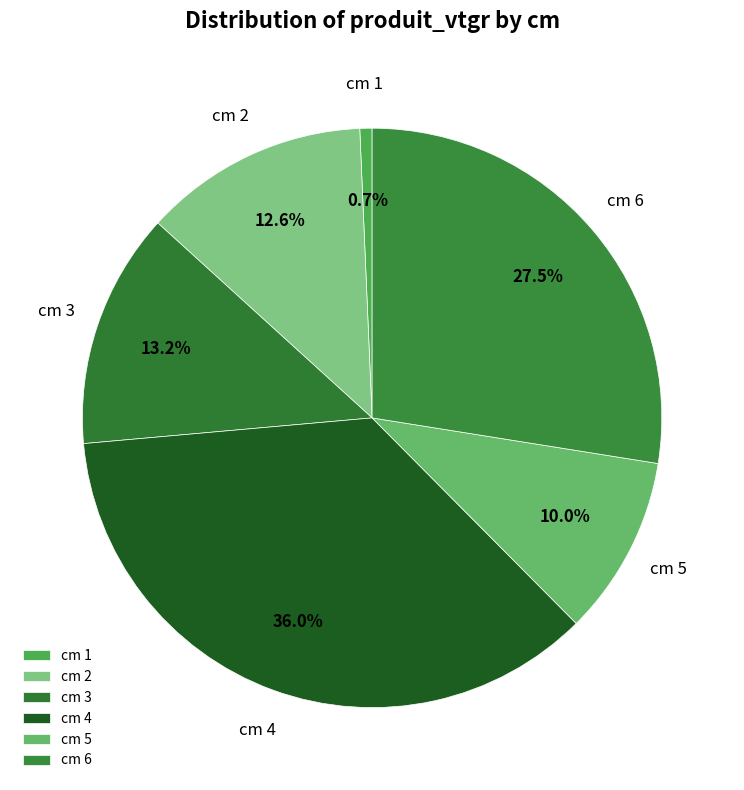

Is it true that cm 6 is 33% of the pie?

False